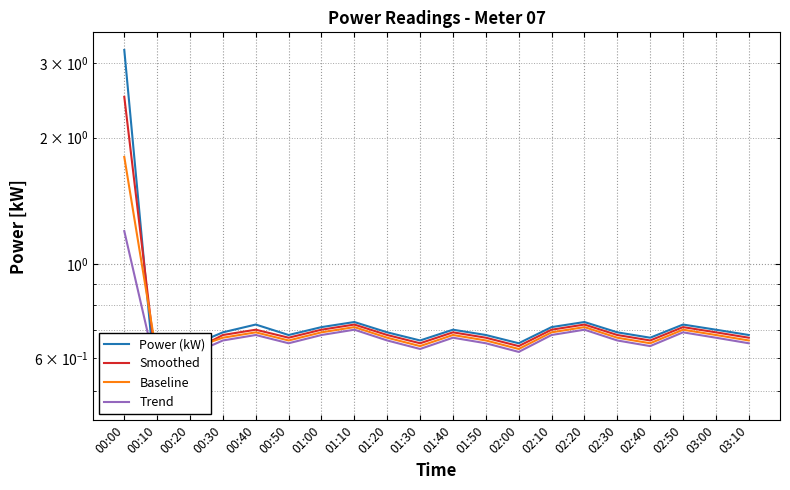

How many intersections are there between Baseline and Power (kW)?

2